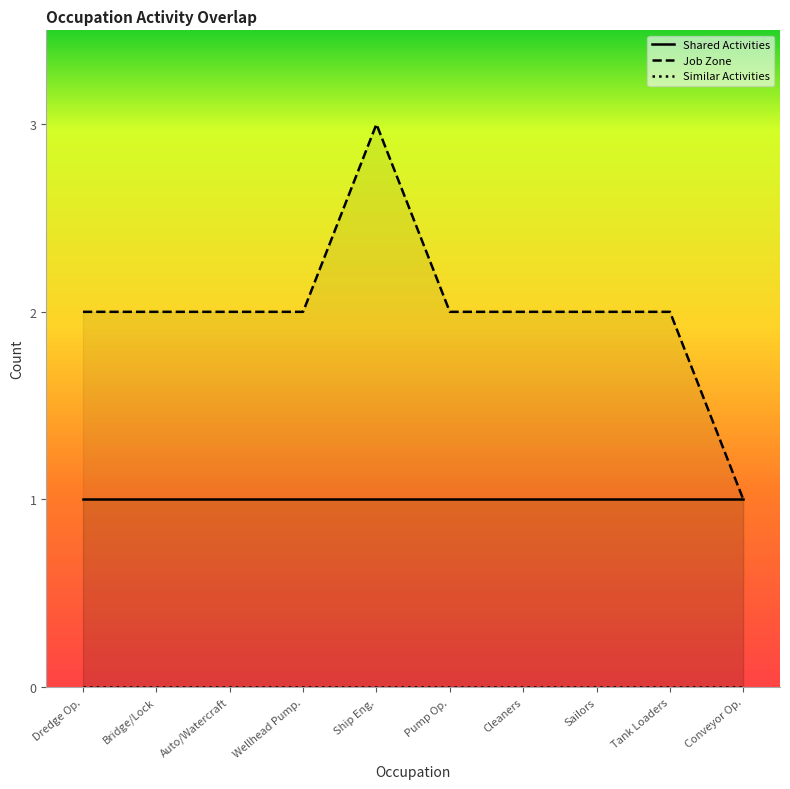

What is the label of the 7th point from the left?

Cleaners of Vehicles and Equipment